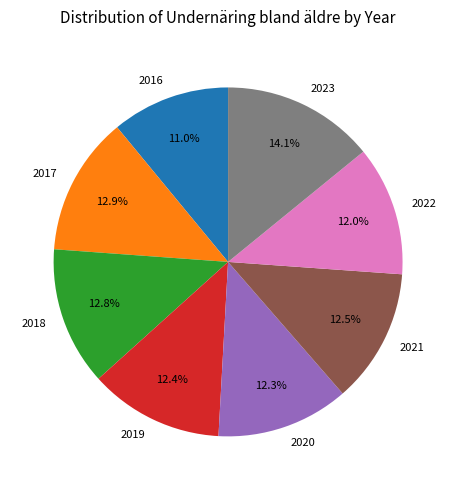

What is the total percentage of 2020 and 2016?

23.3%